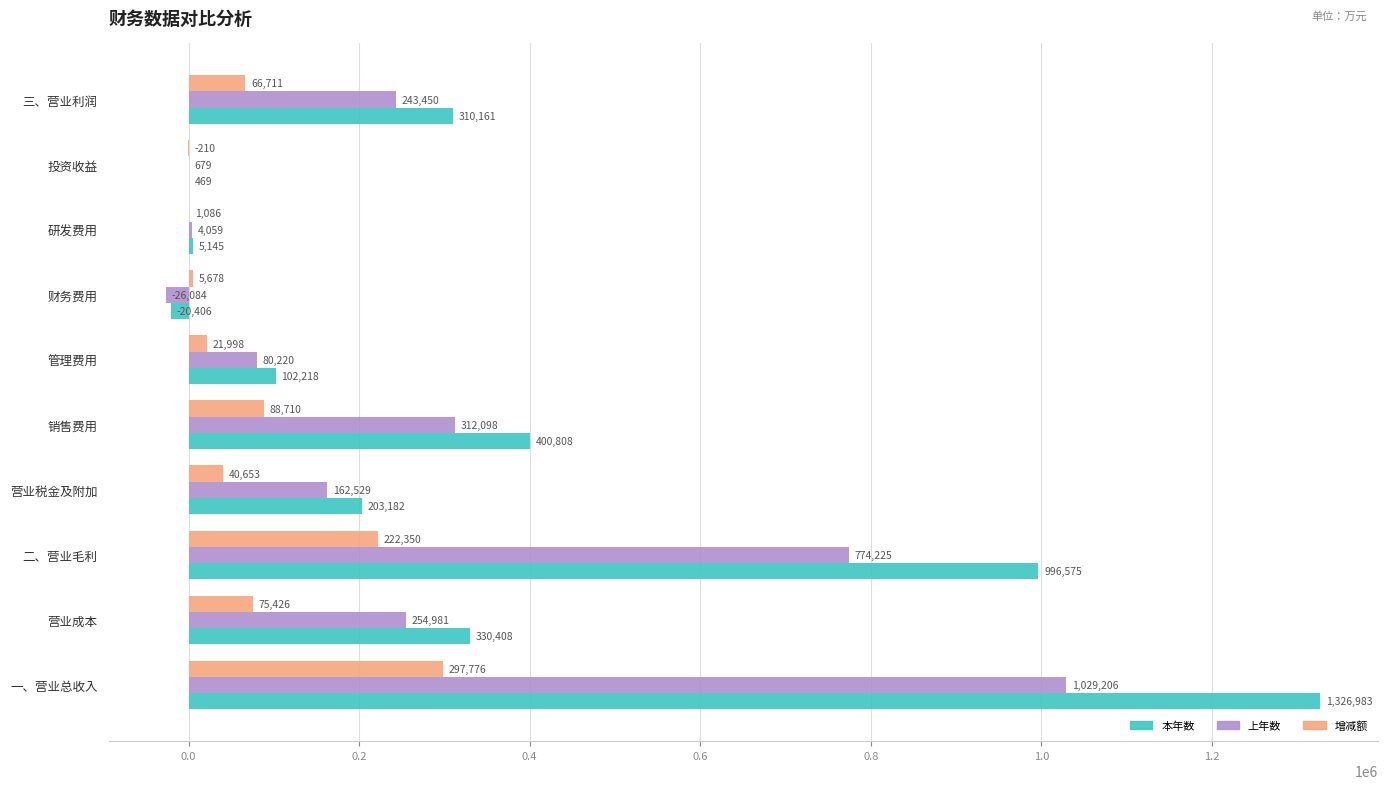

Which series has the largest total across all categories?

本年数